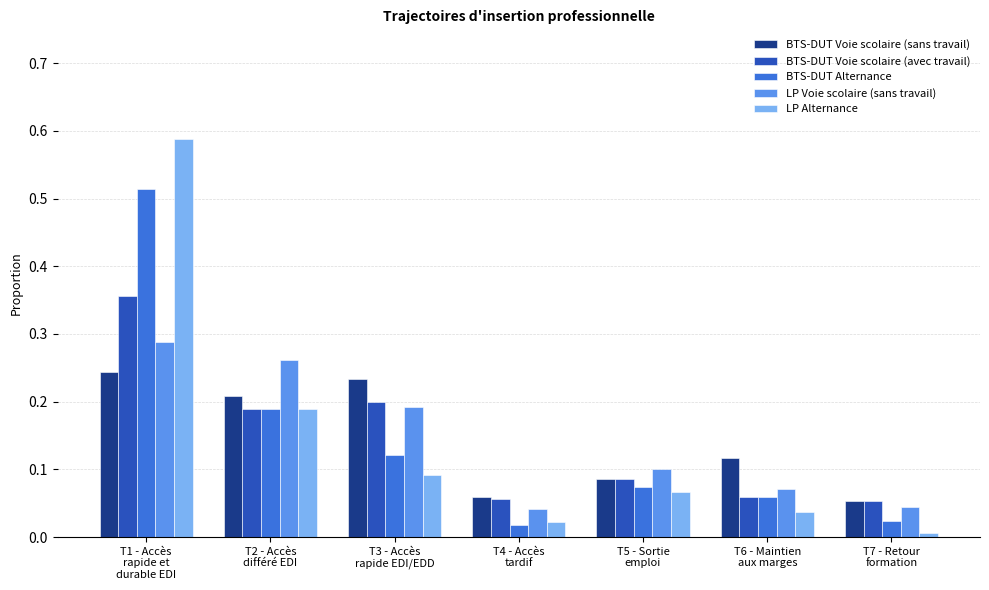

Which series has the largest range (max minus min)?

LP Alternance